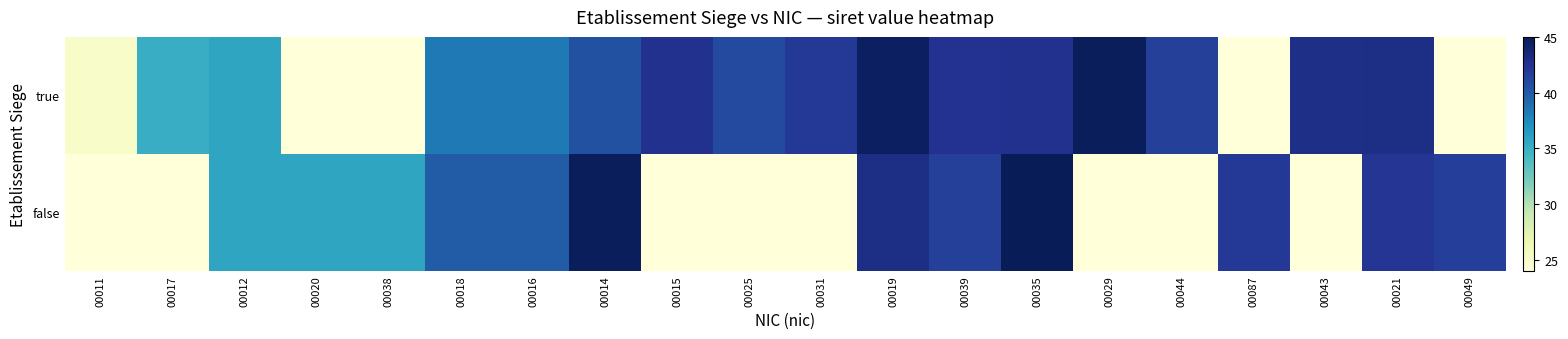

What is the total value across all series at 00087?

66.1